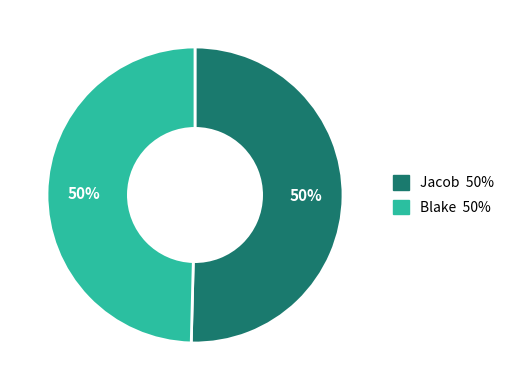

Count the number of slices in the pie.

2